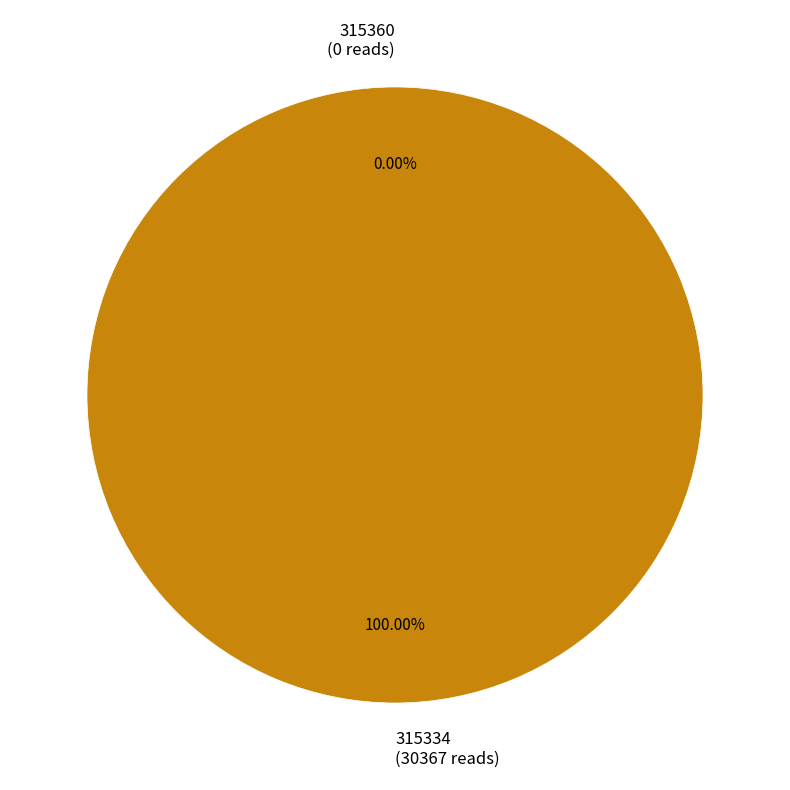

Is it true that 315360 is 1% of the pie?

False